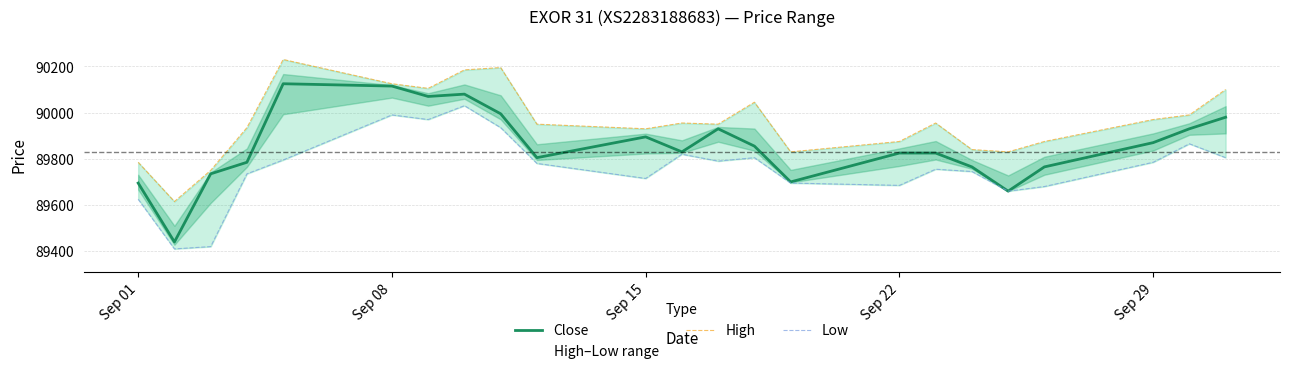

How many interior local valleys does the Close series have?

6